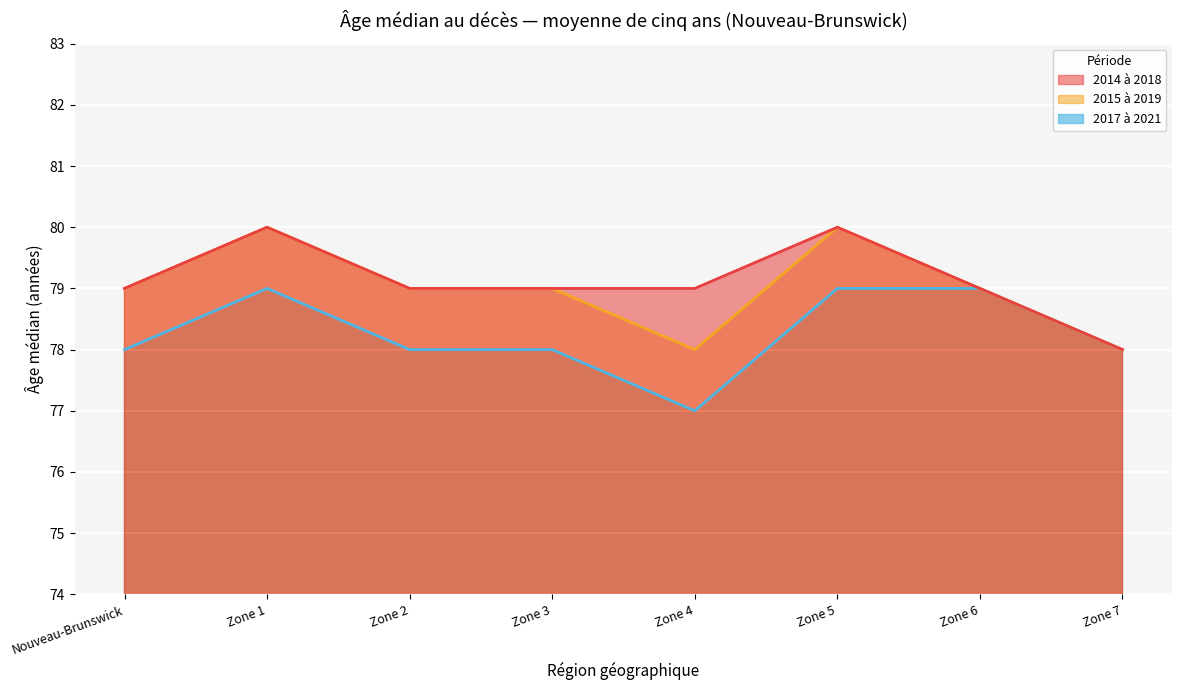

True or false: 2017 à 2021 and 2015 à 2019 cross at least once.

False